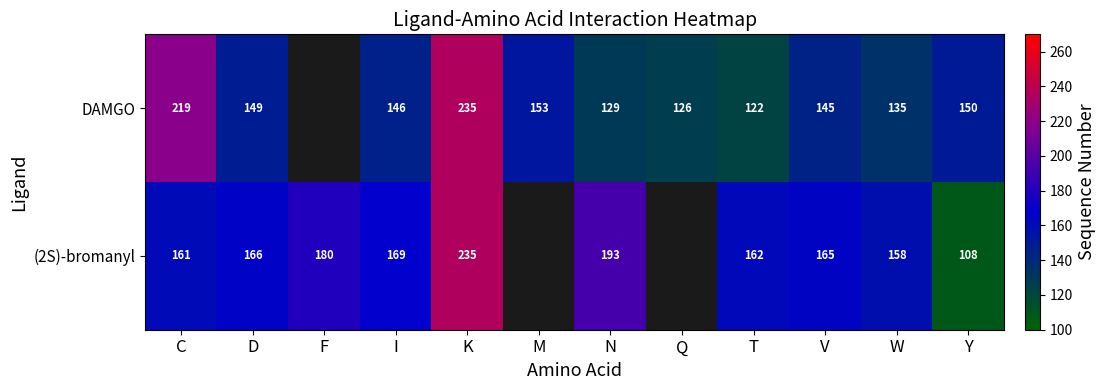

At how many categories does at least one series exceed 135?

11